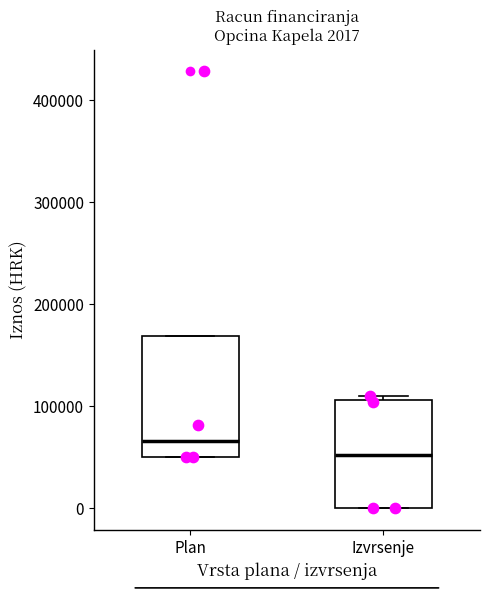

Which box is the tallest, from its lower edge to its upper edge?

Plan